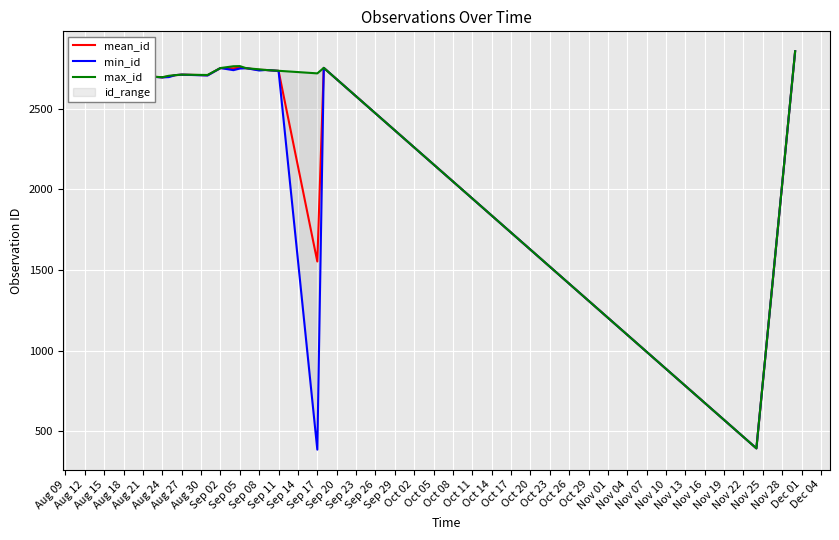

What is the minimum value shown in the chart?

387.0